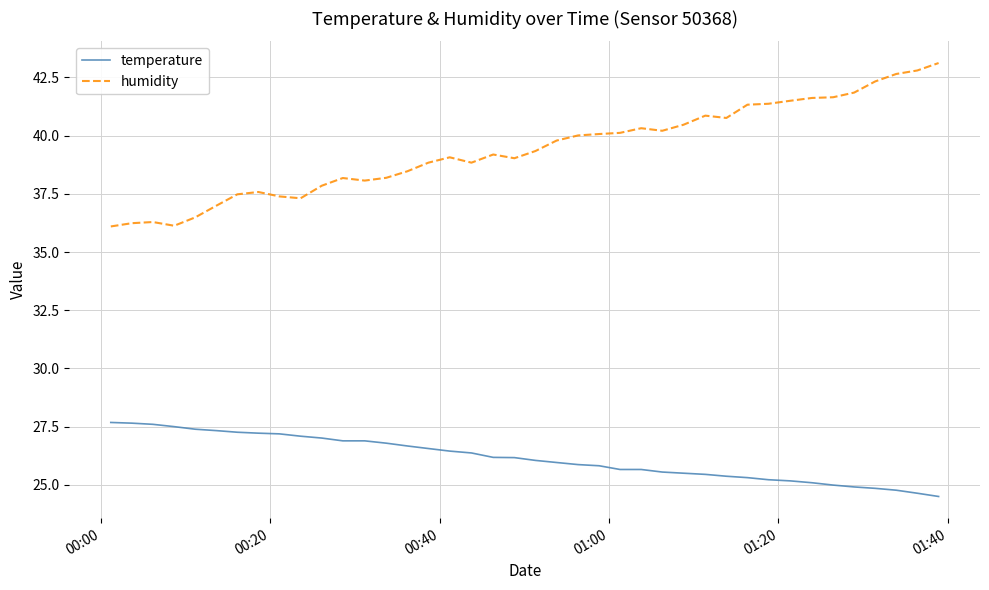

How many distinct data groups are displayed?

2